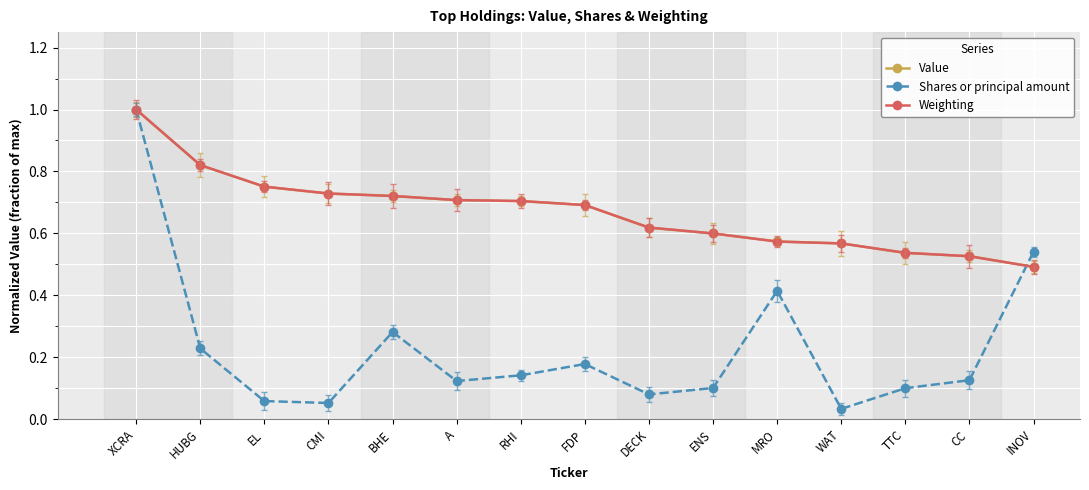

What is the maximum value for Shares or principal amount?

1.0